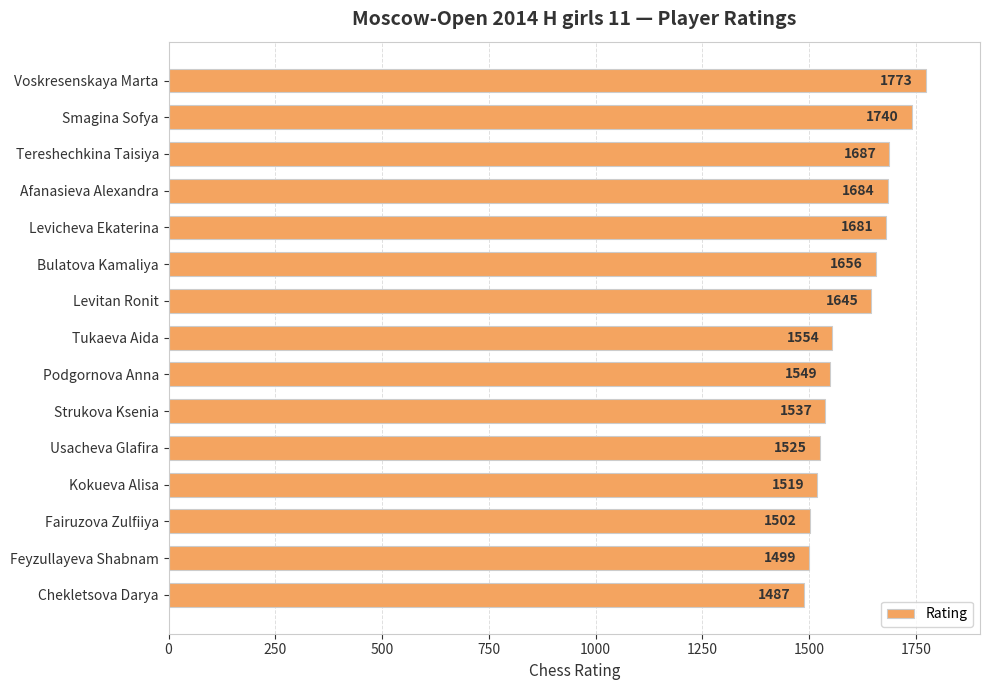

What is the average value?

1603